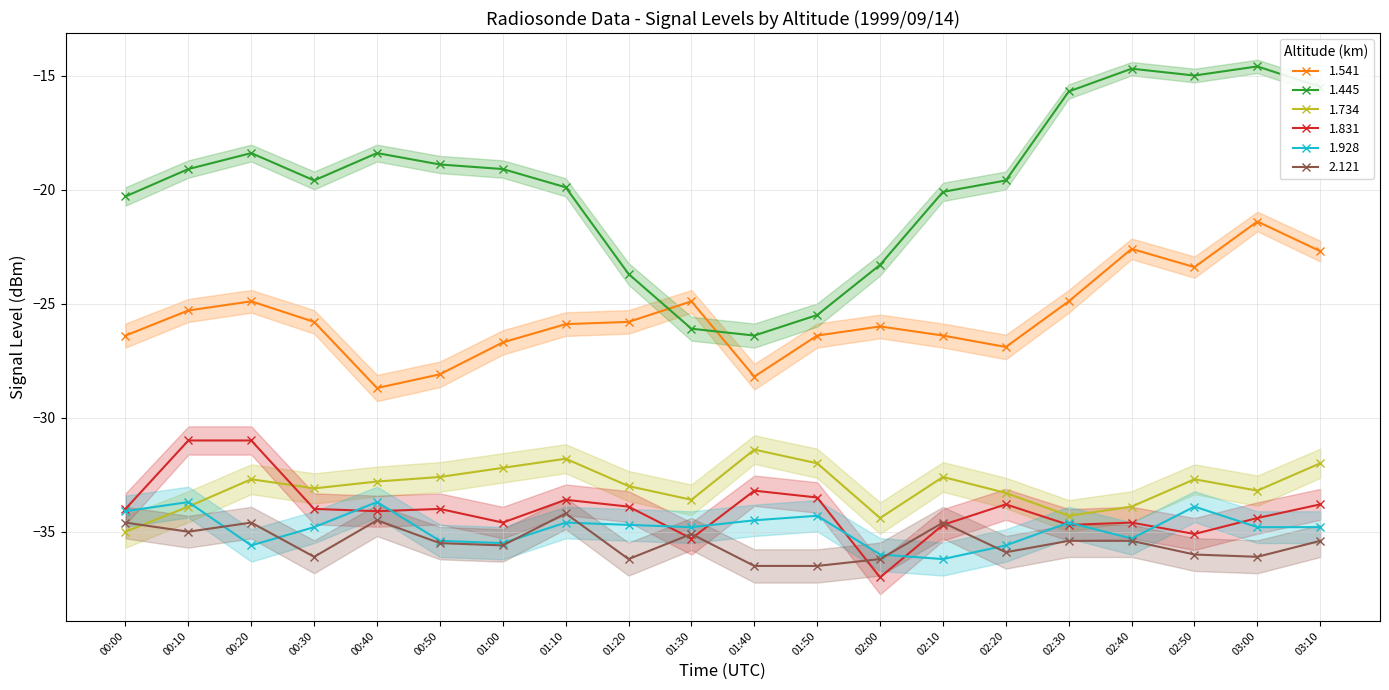

Which series has the widest spread of values?

1.445